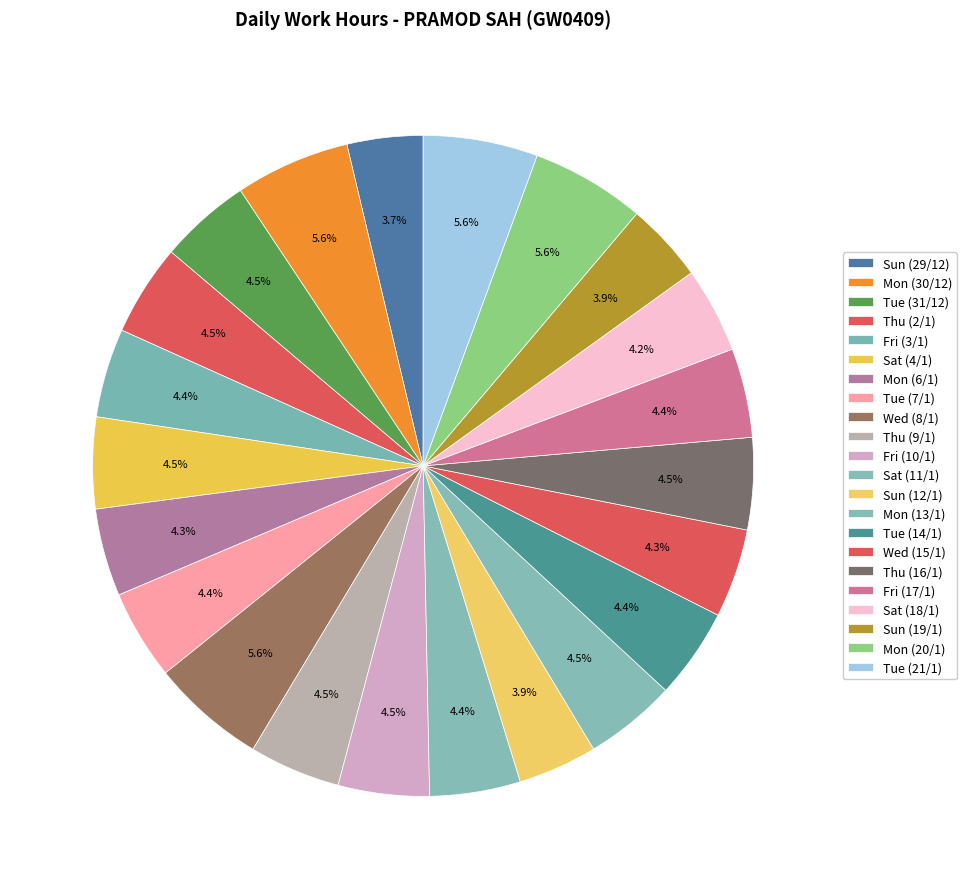

How many slices are in this pie chart?

22